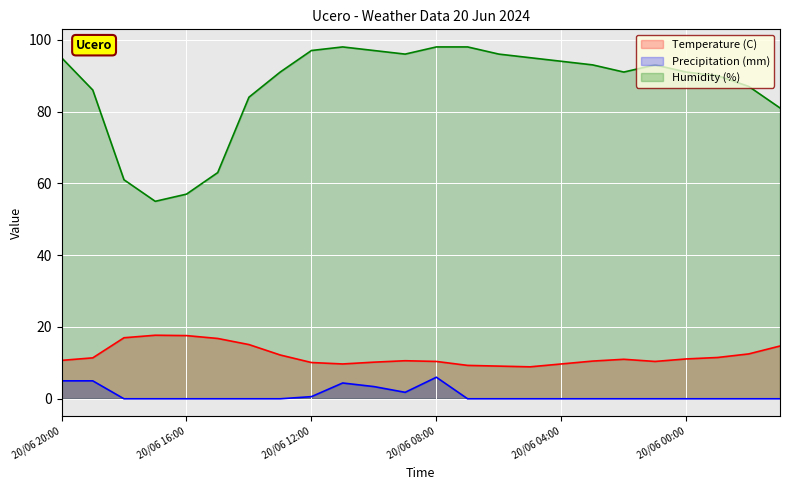

Read the Temperature (C) value at 19/06 21:00.

14.7